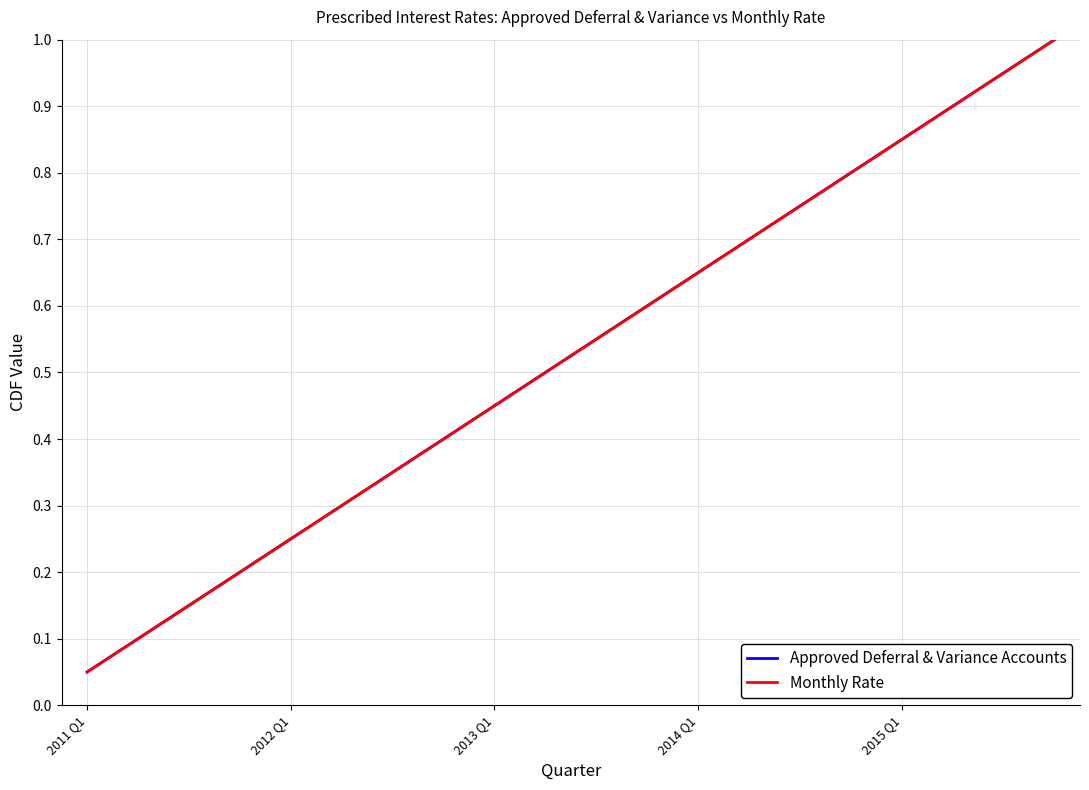

Reading left to right, what are all the values shown in this chart?

Approved Deferral & Variance Accounts: 0.1	0.1	0.1	0.2	0.2	0.3	0.3	0.4	0.5	0.5	0.6	0.6	0.7	0.7	0.8	0.8	0.8	0.9	0.9	1.0
Monthly Rate: 0.1	0.1	0.1	0.2	0.2	0.3	0.3	0.4	0.5	0.5	0.6	0.6	0.7	0.7	0.8	0.8	0.8	0.9	0.9	1.0